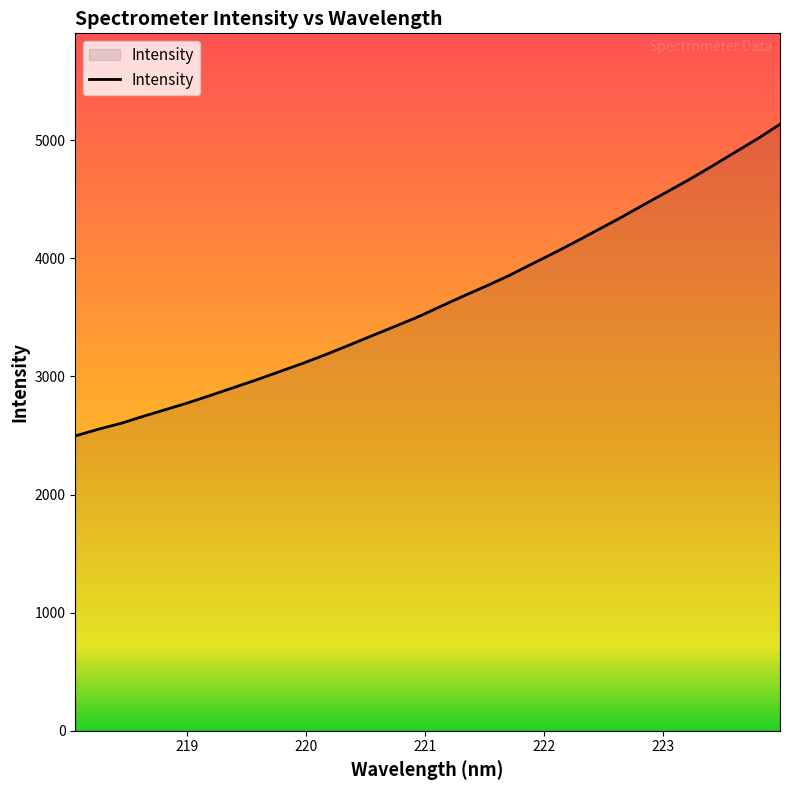

What is the difference between the maximum and minimum values?

2638.4